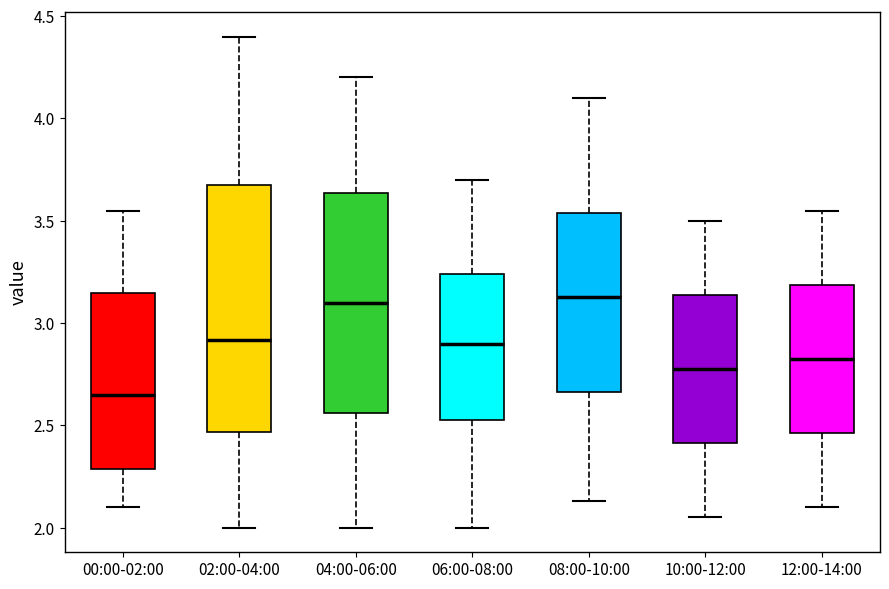

Where is the lower edge of the box for 10:00-12:00 on the y-axis? The values are not printed on the chart, so give them approximately, as read against the axis.

2.40